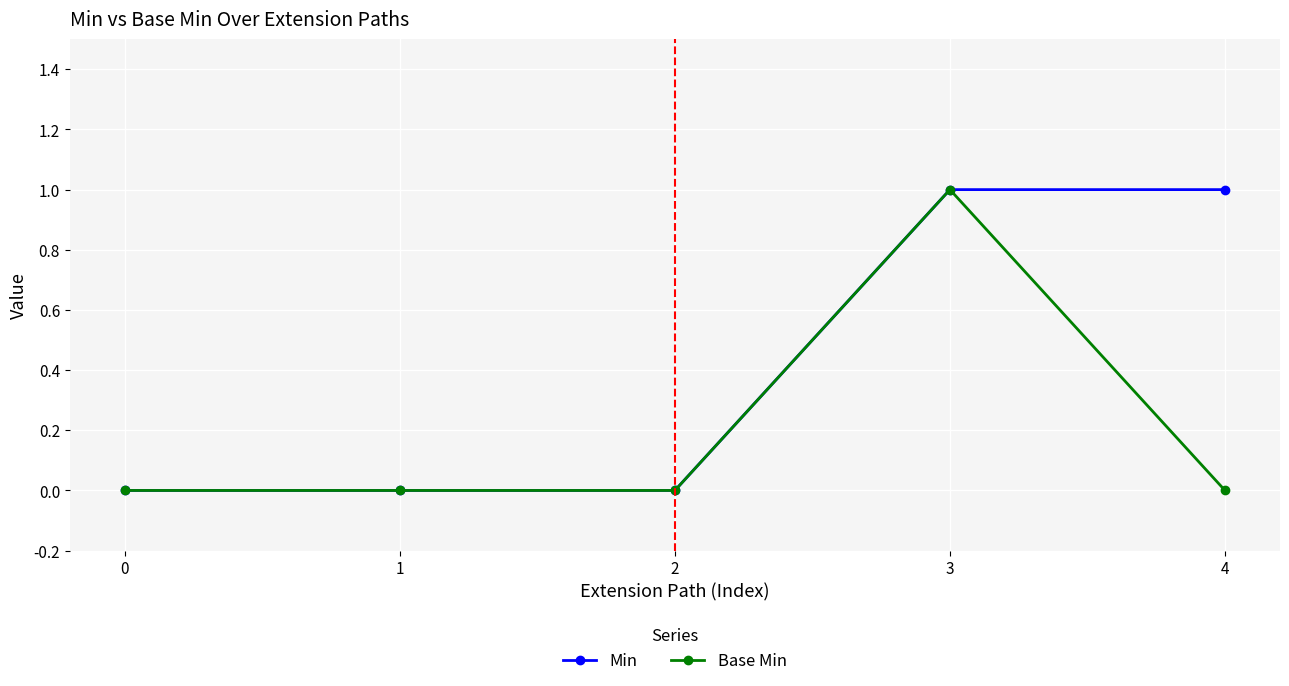

Count the number of data series in this chart.

2